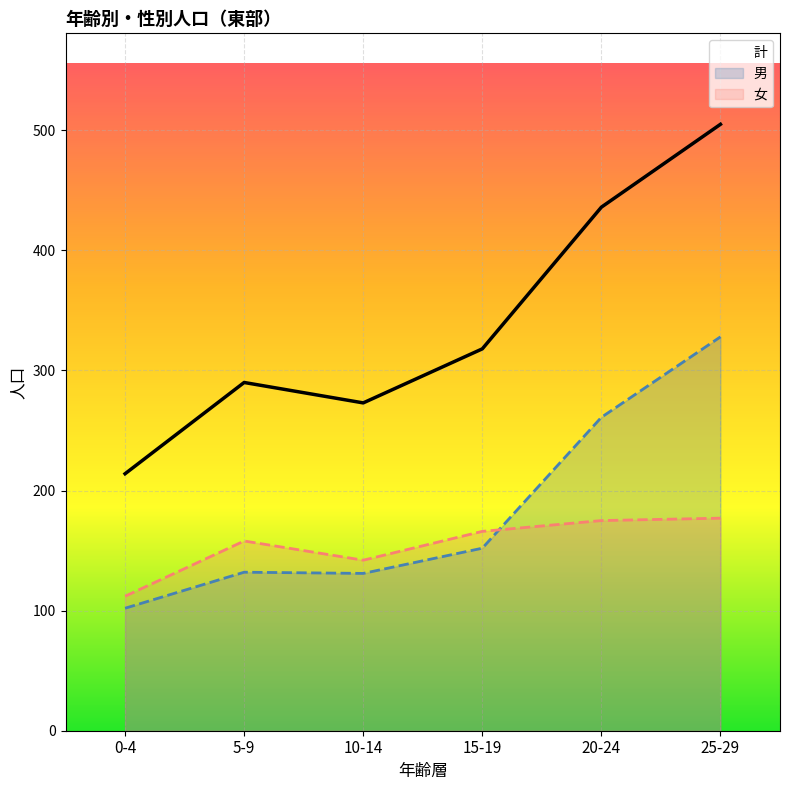

At 10-14, list the series in order from largest to smallest.

計, 女, 男